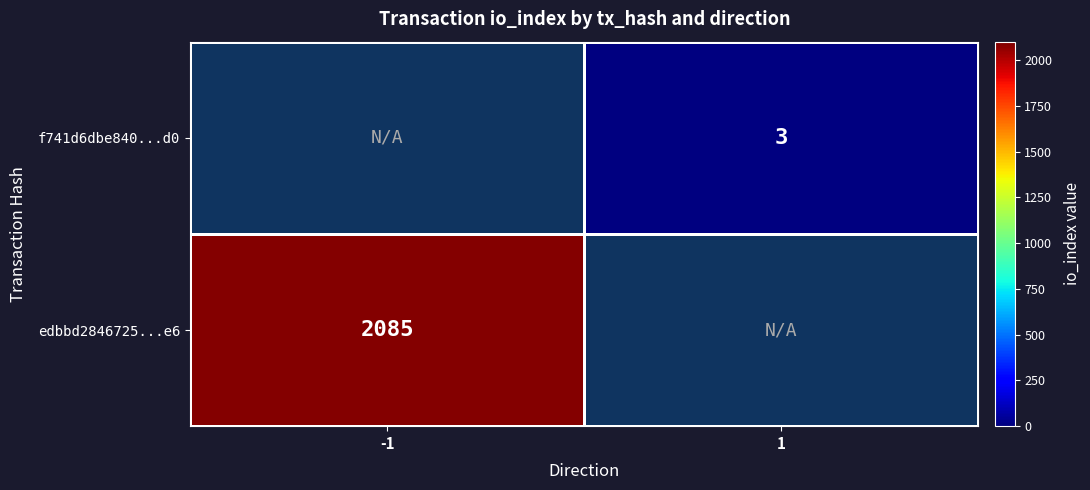

Is the value of f741d6dbe840...d0 at 1 greater than the value of edbbd2846725...e6 at -1?

No